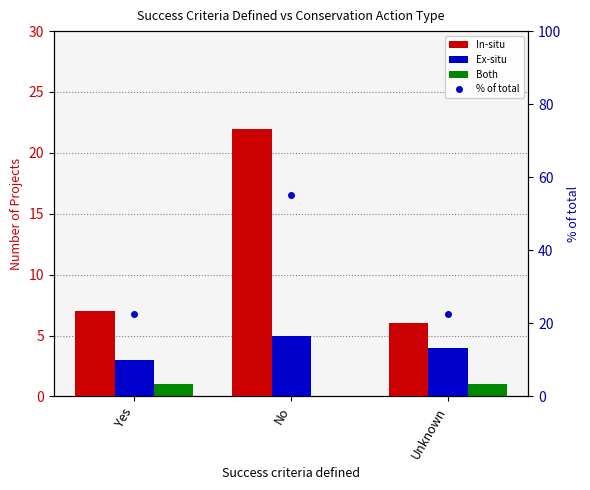

How many distinct data groups are displayed?

4